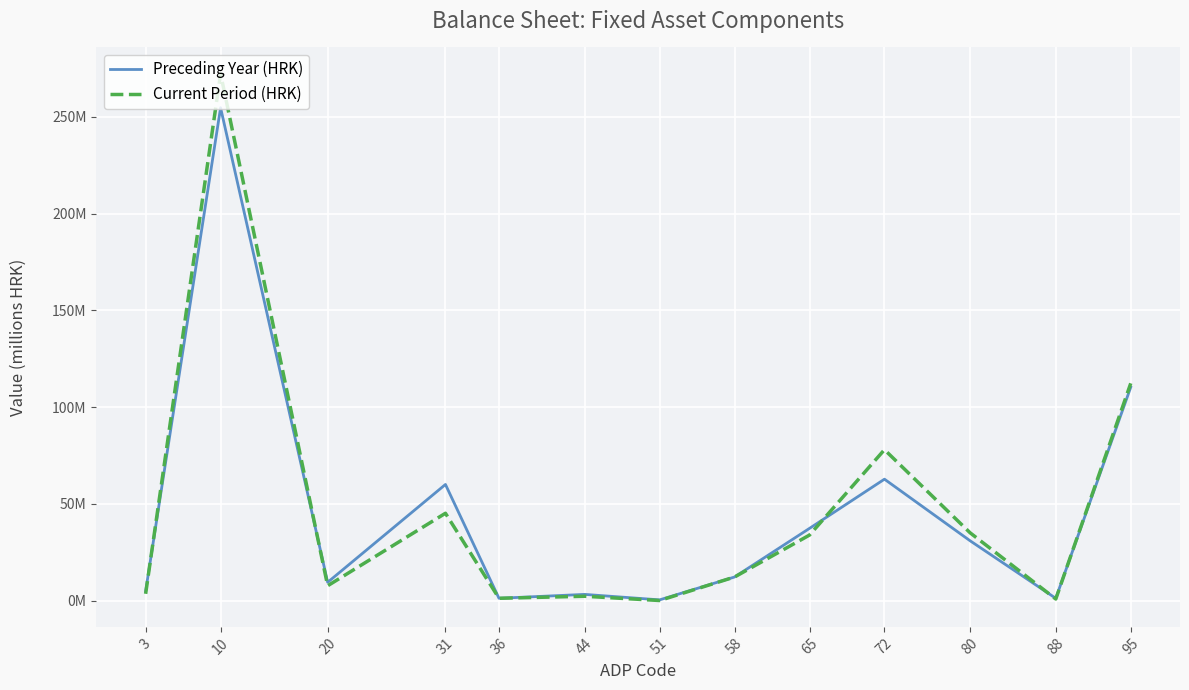

Which category has the lowest value across all series?

51